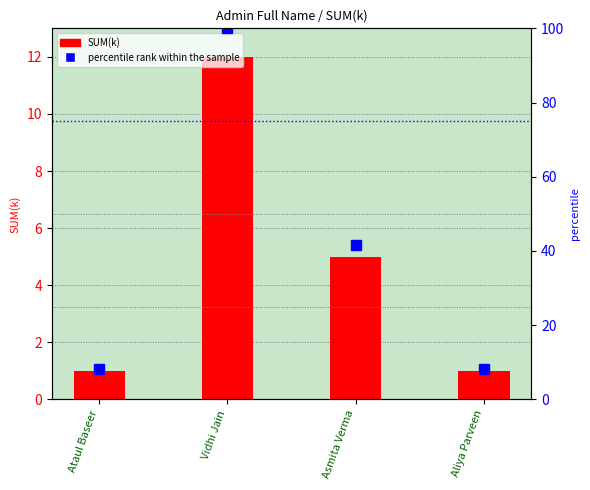

What is the value of the SUM(k) bar at the 4th from the left?

1.0